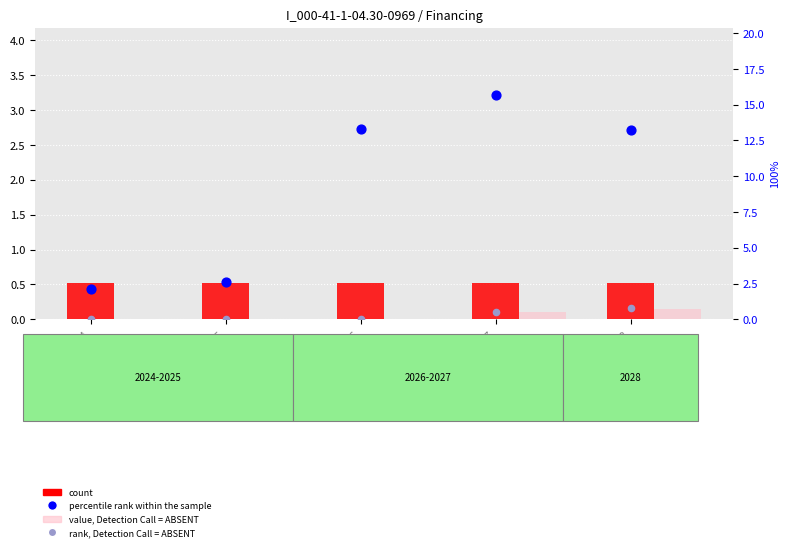

At which category is the sum across all series the highest?

2027